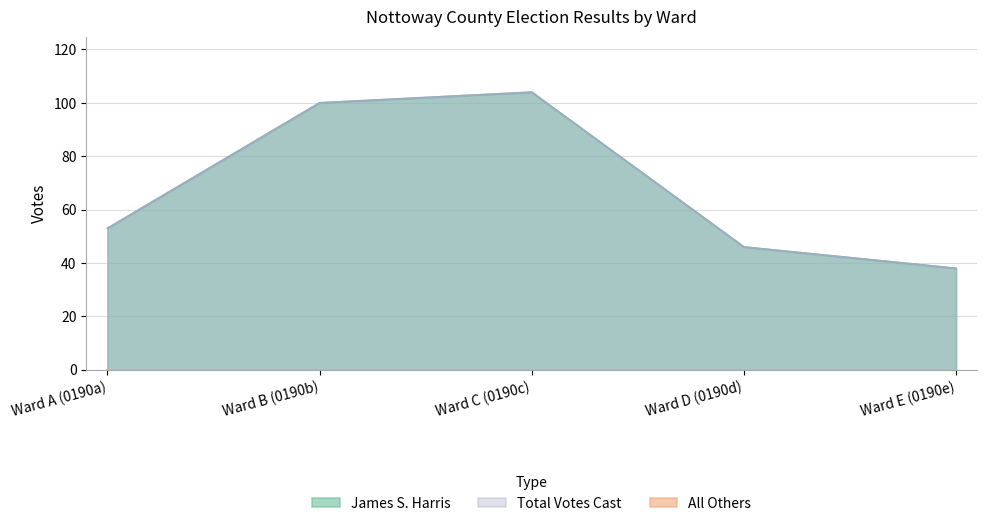

Is it true that Total Votes Cast equals 53 at Ward A (0190a)?

True